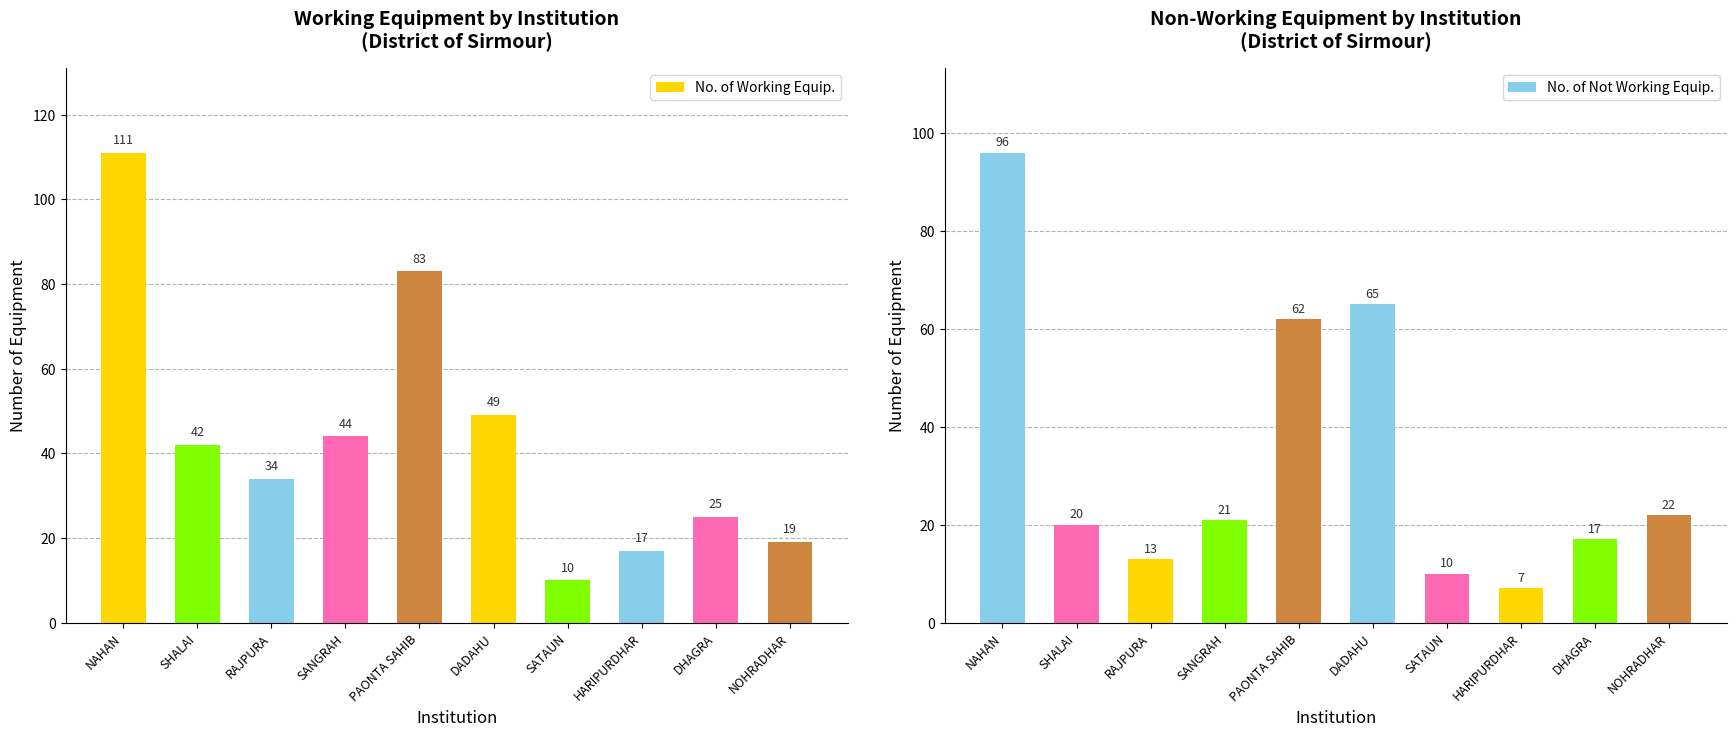

Rank the series by their average value, from lowest to highest.

No. of Not Working Equip., No. of Working Equip.